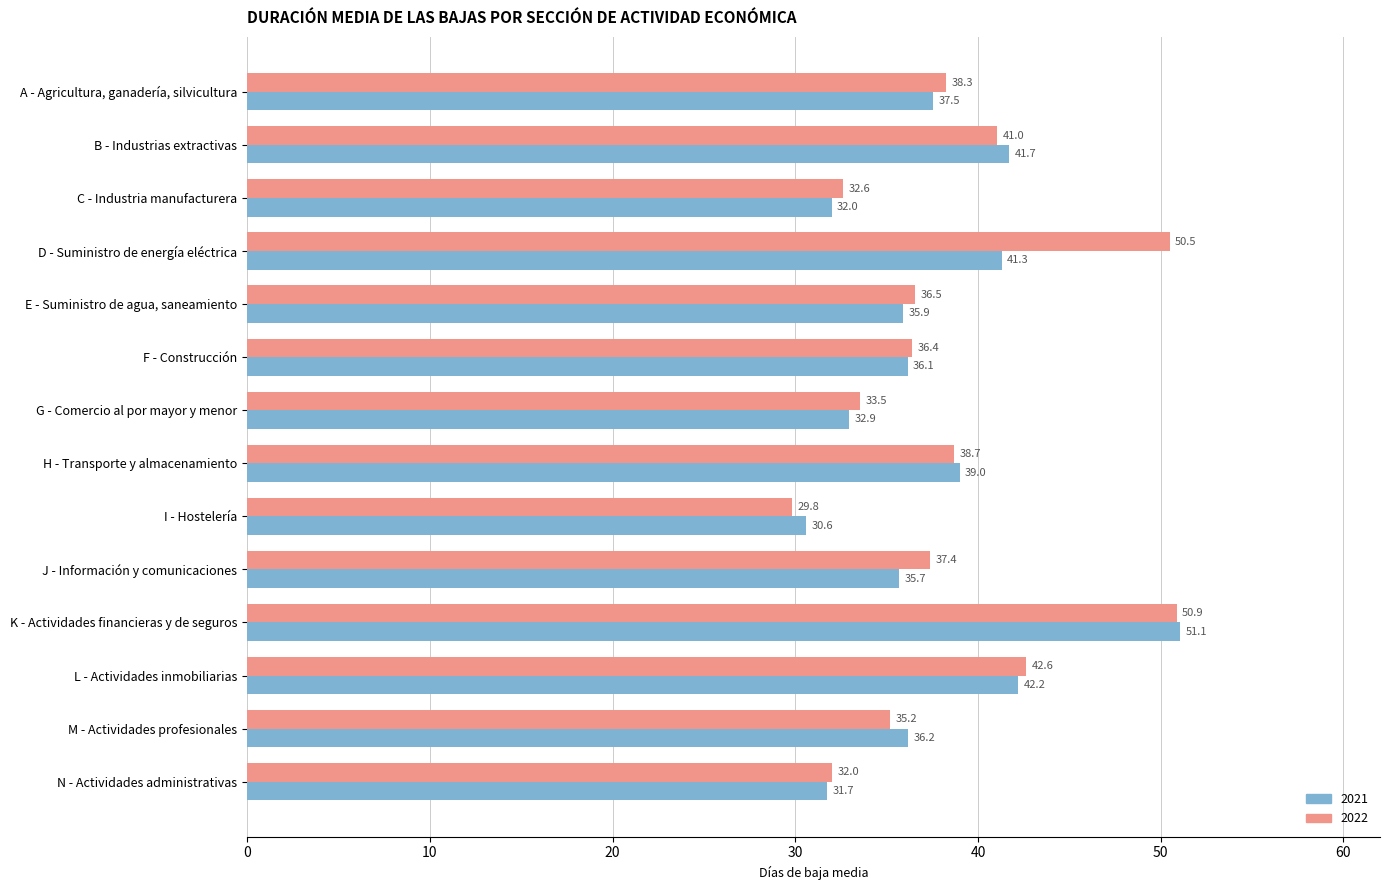

List the series in order of their peak value, highest first.

2021, 2022